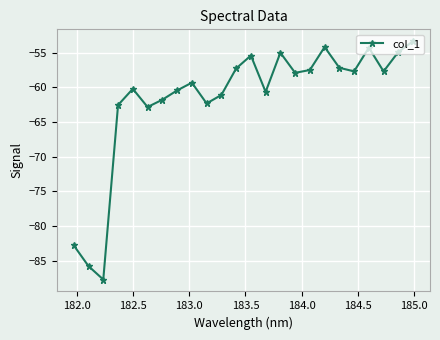

Count the number of values greater than -57.

6